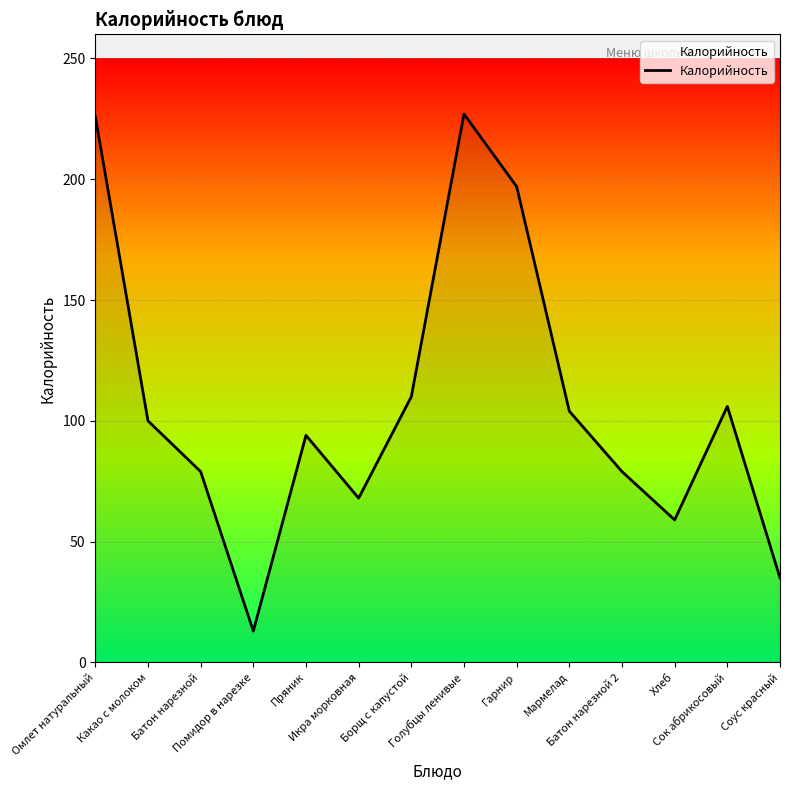

What is the change in value from Омлет натуральный to Батон нарезной?

-147